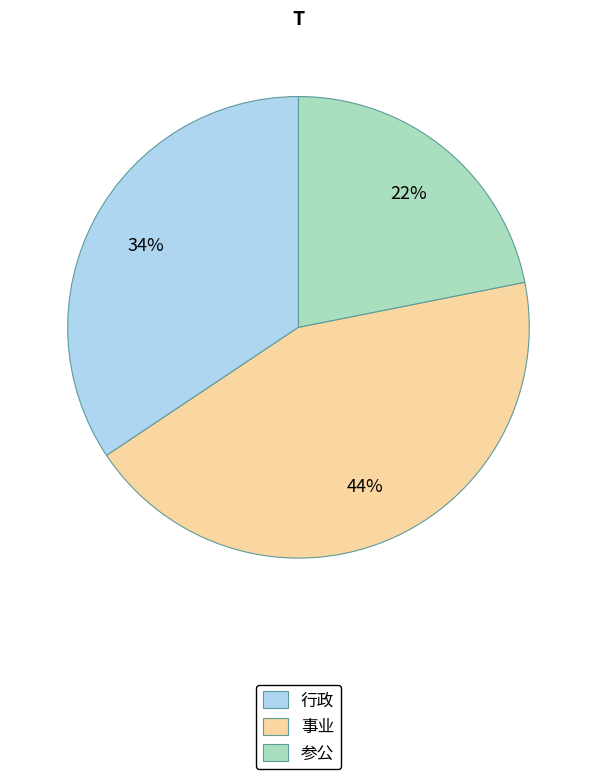

Do 行政 and 参公 together represent more than half of the pie?

Yes